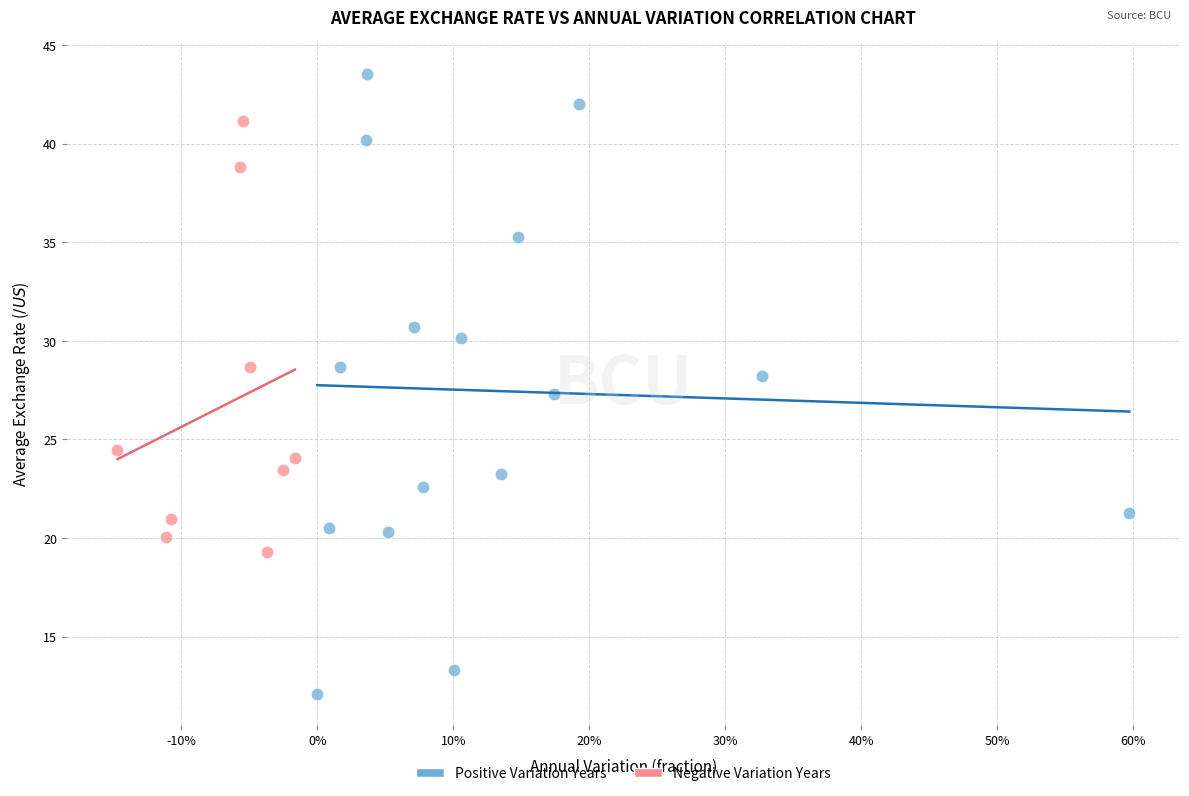

What are all the series names shown in the legend?

Positive Variation Years, Negative Variation Years